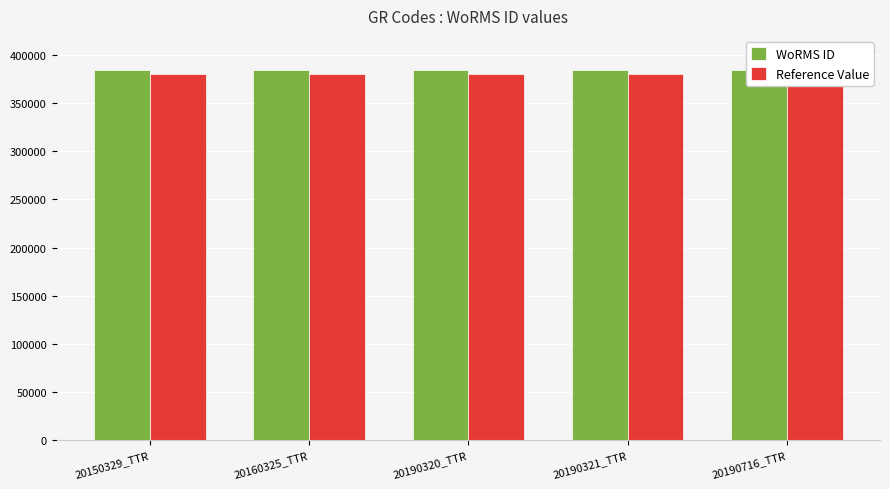

Reading right to left, what are all the values shown in this chart?

WoRMS ID: 20190716_TTR=384564	20190321_TTR=384564	20190320_TTR=384564	20160325_TTR=384564	20150329_TTR=384564
Reference Value: 20190716_TTR=380000	20190321_TTR=380000	20190320_TTR=380000	20160325_TTR=380000	20150329_TTR=380000